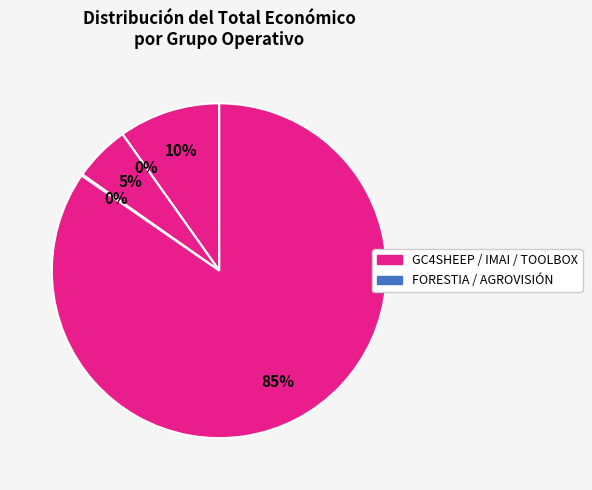

How many slices are in this pie chart?

5